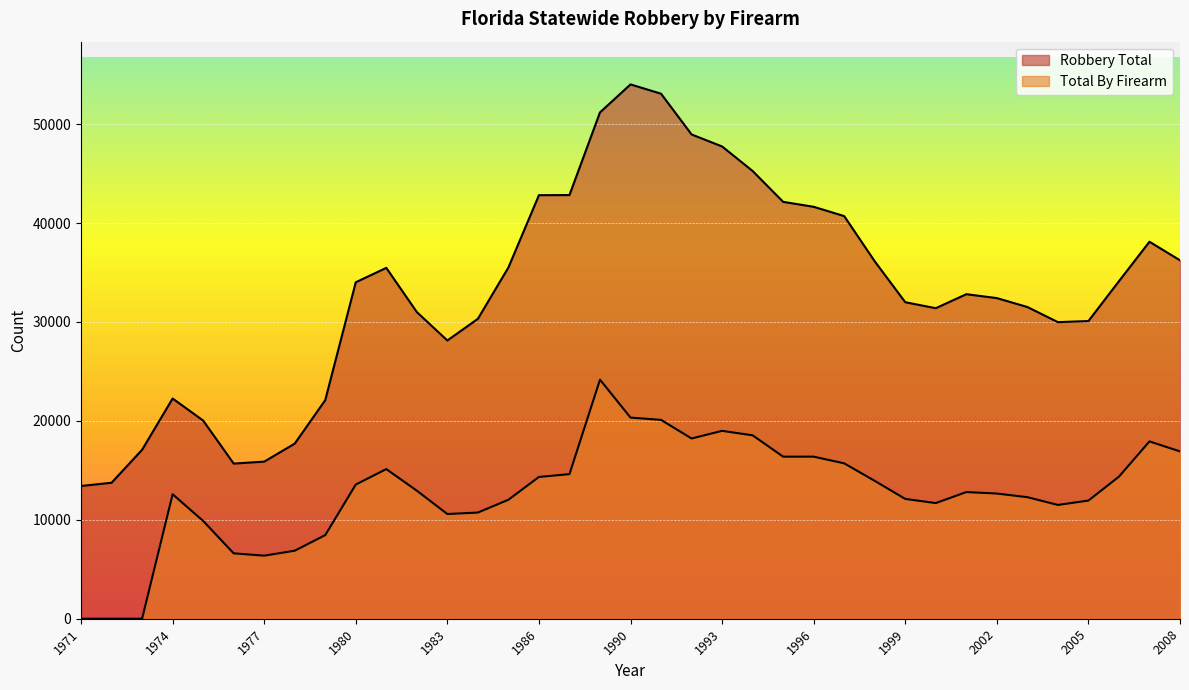

How many categories are shown in the chart?

37